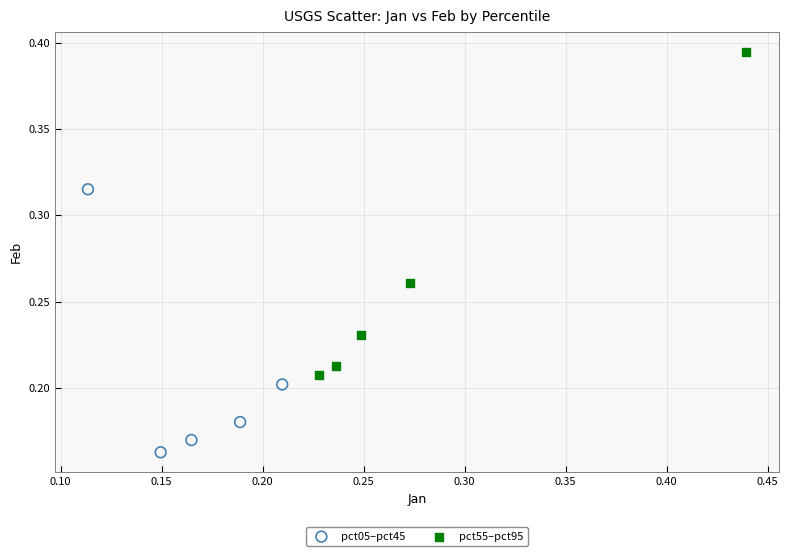

Which series contains the highest Y value?

pct55–pct95